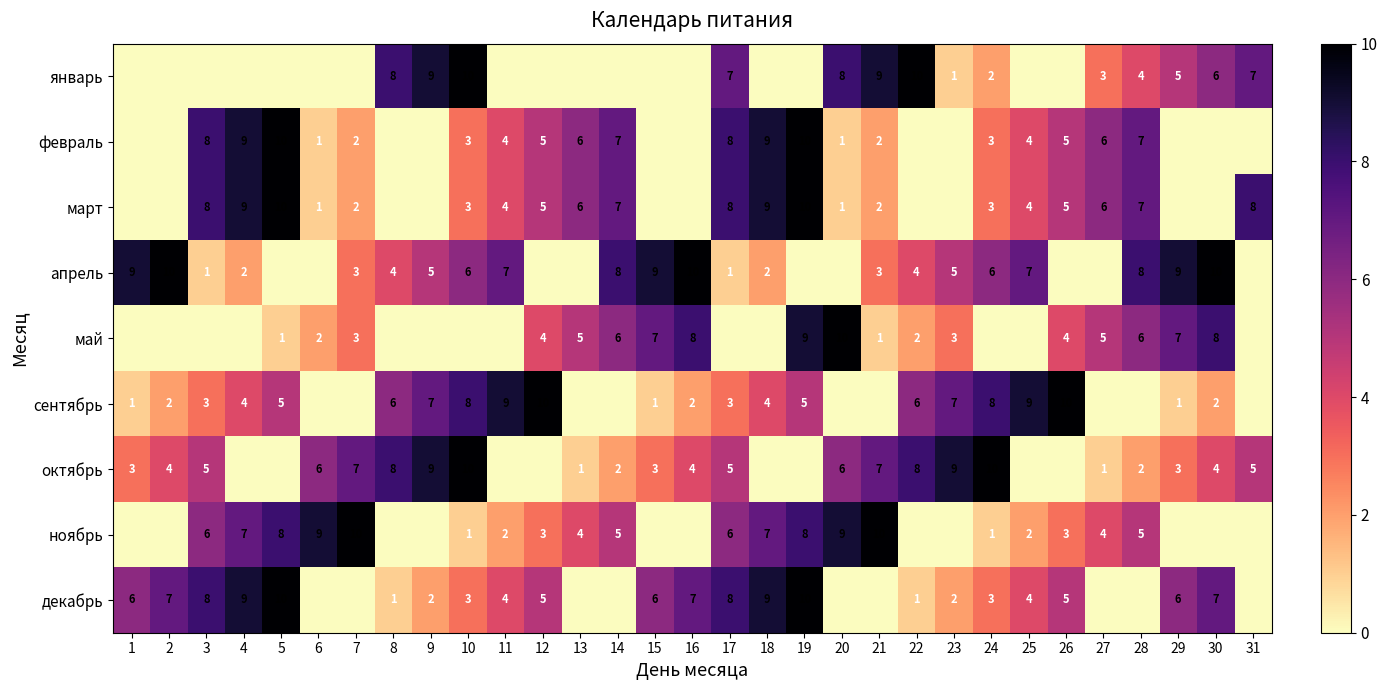

What is the spread (max minus min) of values at 19?

10